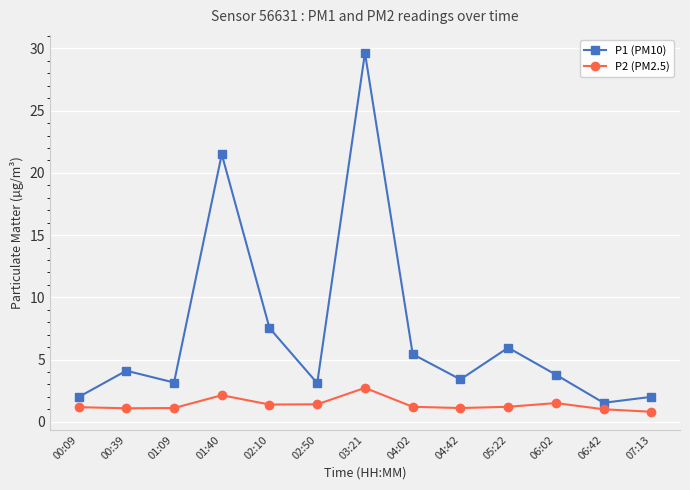

Is it true that P2 (PM2.5) equals 0.8 at 07:13?

True